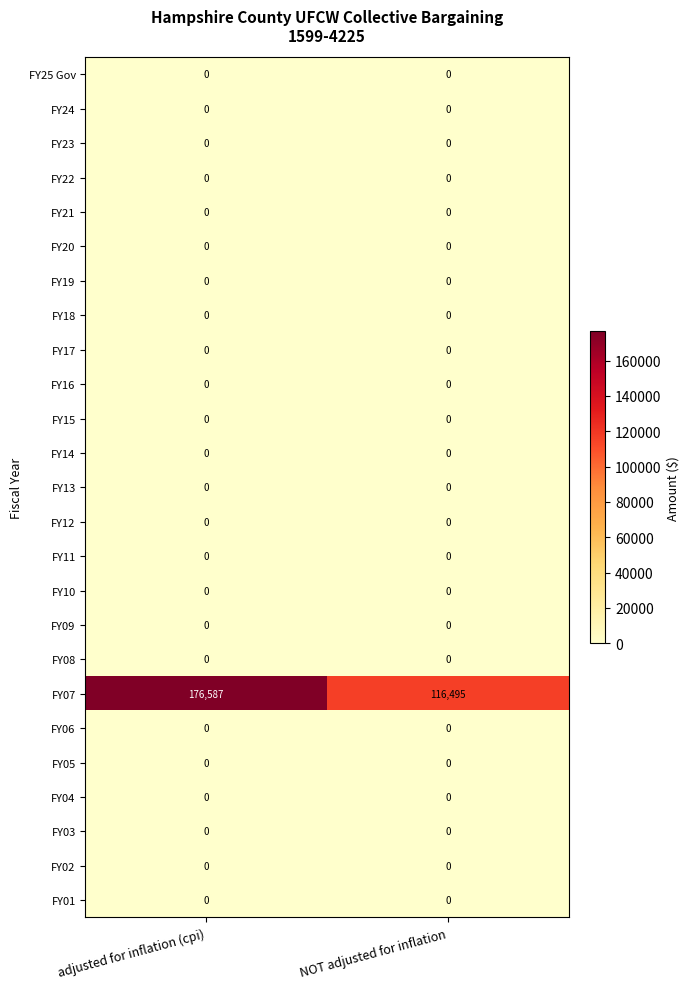

What is the spread (max minus min) of values at adjusted for inflation (cpi)?

176587